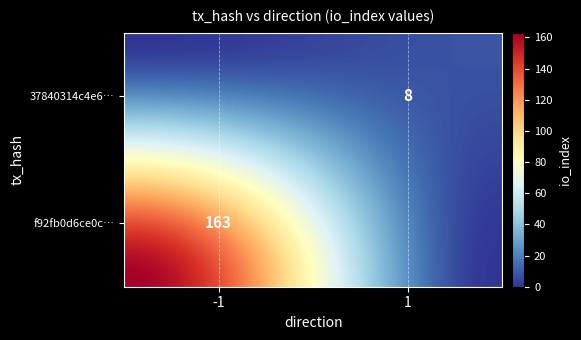

At how many categories does at least one series exceed 74?

21